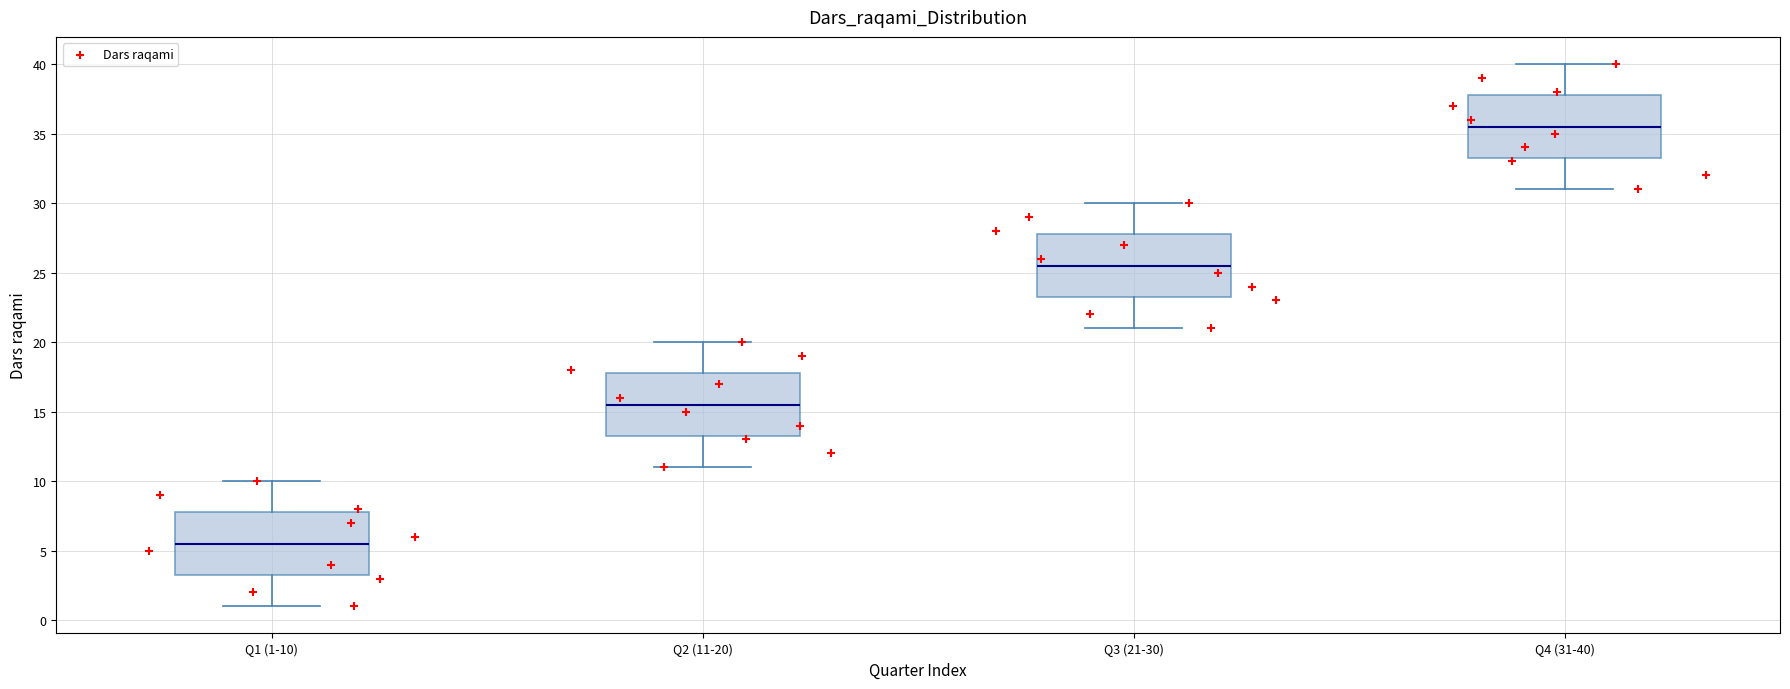

Reading left to right, transcribe this box plot: for each box, give where its median line is, the range the box spans, and where its two whiskers end, as read against the y-axis. The values are not printed on the chart, so give them approximately, as read against the axis.

Q1 (1-10): median 5.5, box 3.5 to 8.0, whiskers 1.0 to 10.0
Q2 (11-20): median 15.5, box 13.5 to 18.0, whiskers 11.0 to 20.0
Q3 (21-30): median 25.5, box 23.5 to 28.0, whiskers 21.0 to 30.0
Q4 (31-40): median 35.5, box 33.5 to 38.0, whiskers 31.0 to 40.0